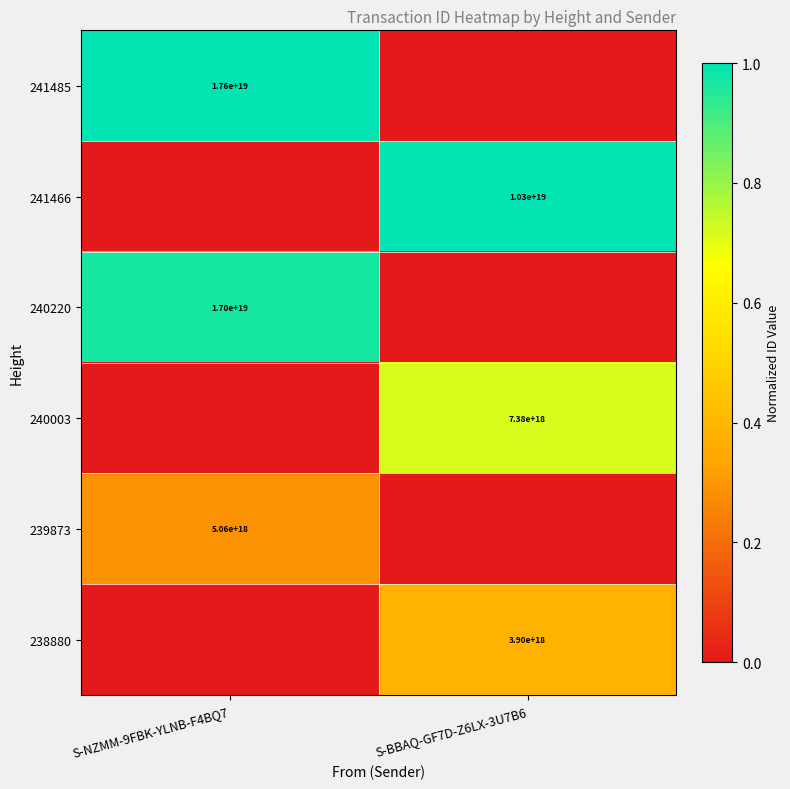

True or false: 241466 has a value of 15196506514385405952 at S-BBAQ-GF7D-Z6LX-3U7B6.

False